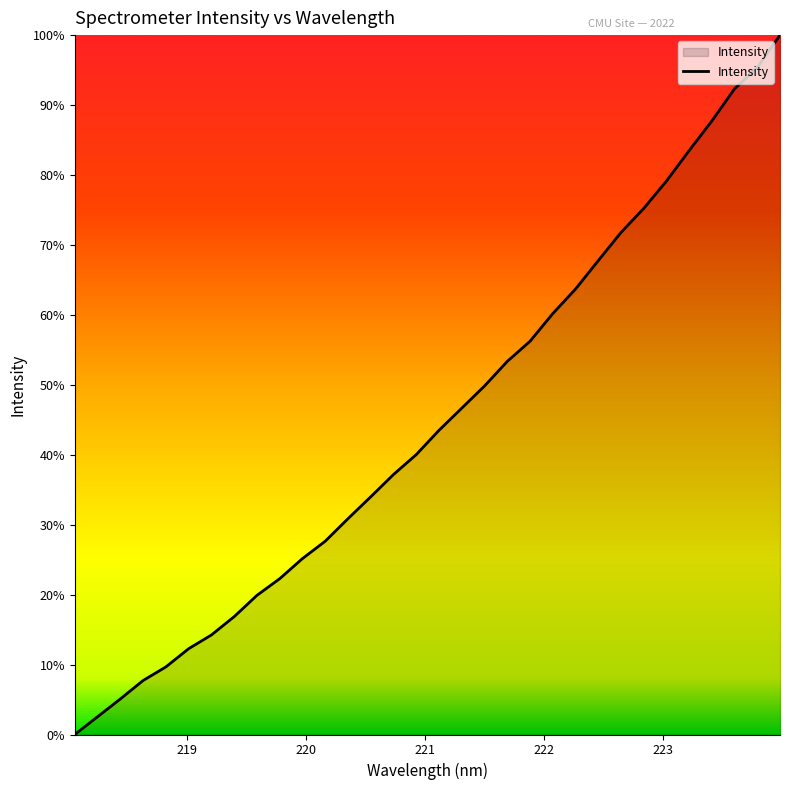

True or false: the data has more than 0 interior local peaks.

False